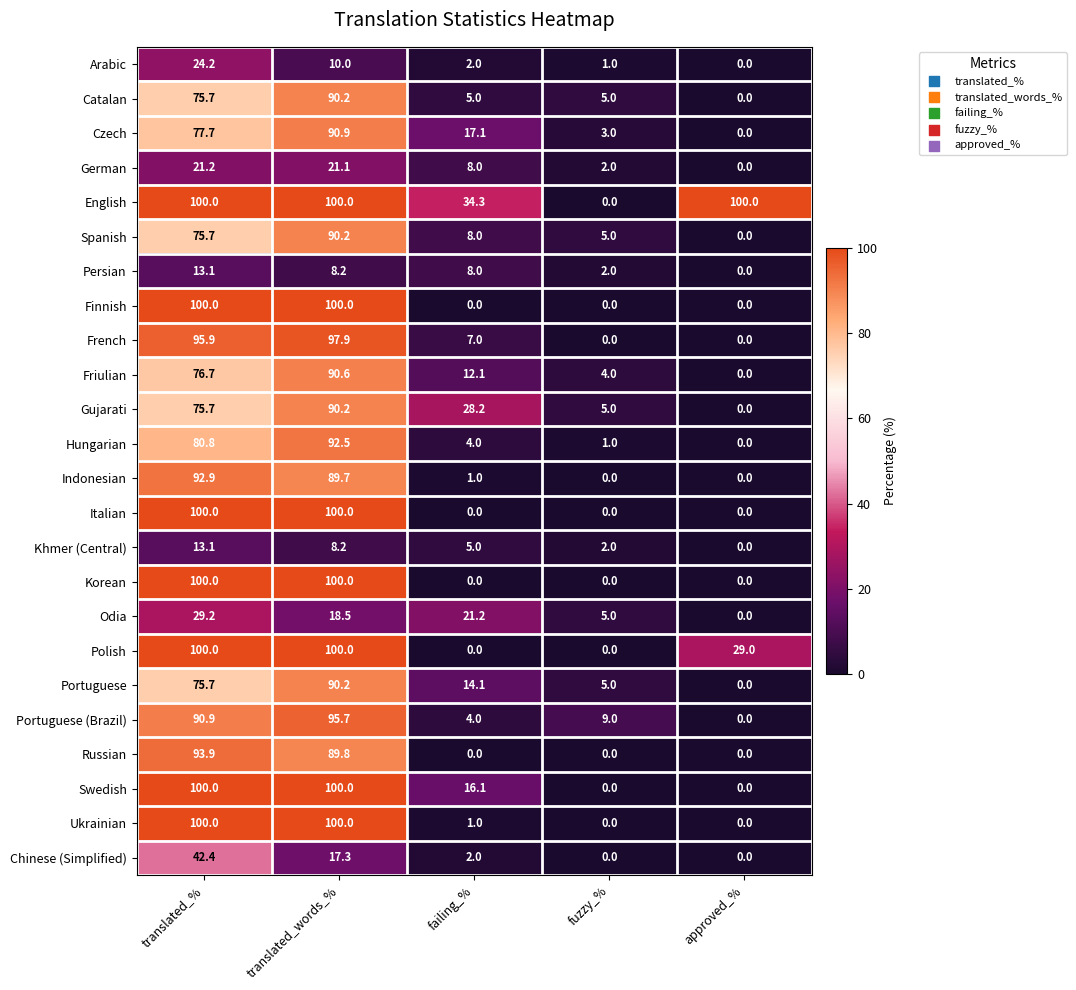

What is the spread (max minus min) of values at approved_%?

100.0